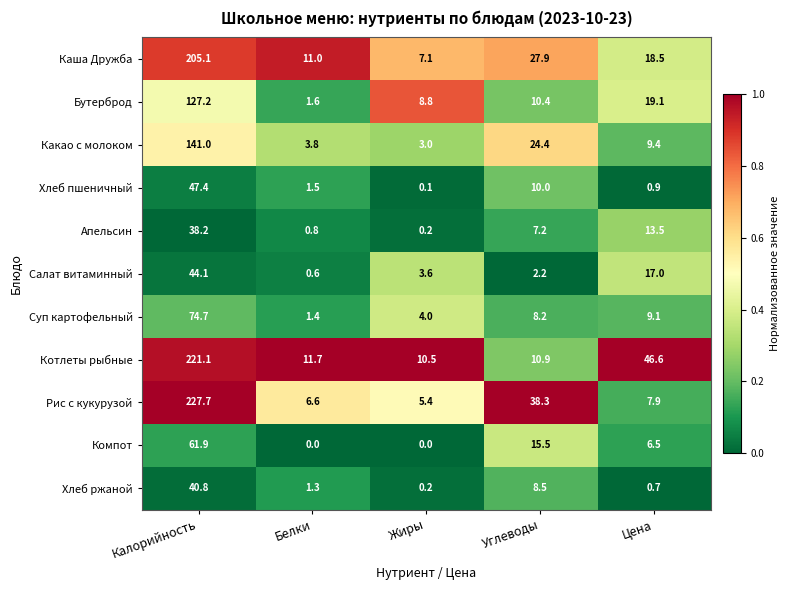

List the series in order of their peak value, lowest first.

Апельсин, Хлеб ржаной, Салат витаминный, Хлеб пшеничный, Компот, Суп картофельный, Бутерброд, Какао с молоком, Каша Дружба, Котлеты рыбные, Рис с кукурузой